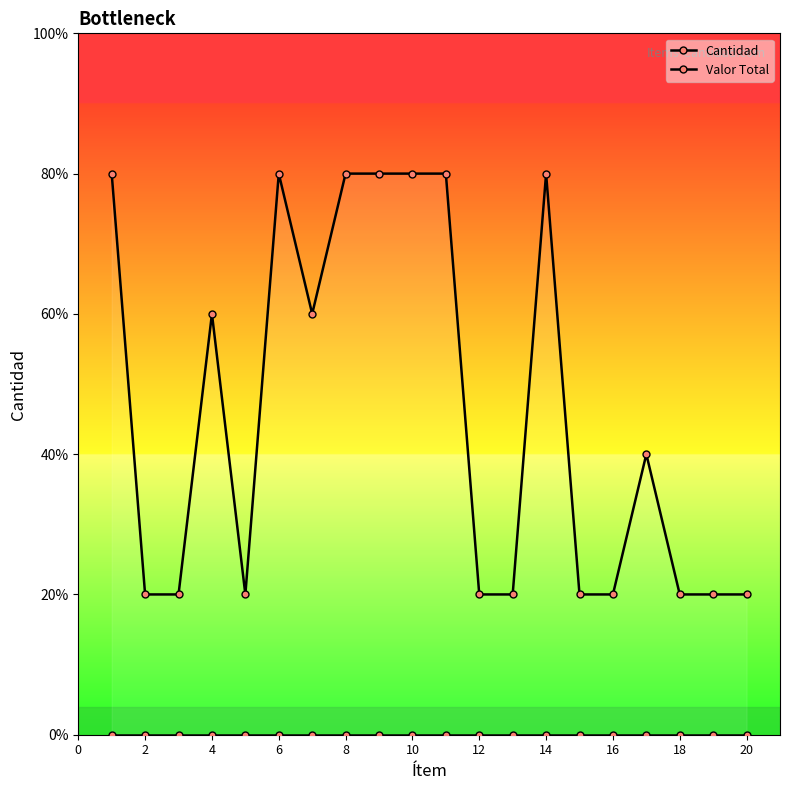

Which series changed the most between 18 and 18?

Cantidad